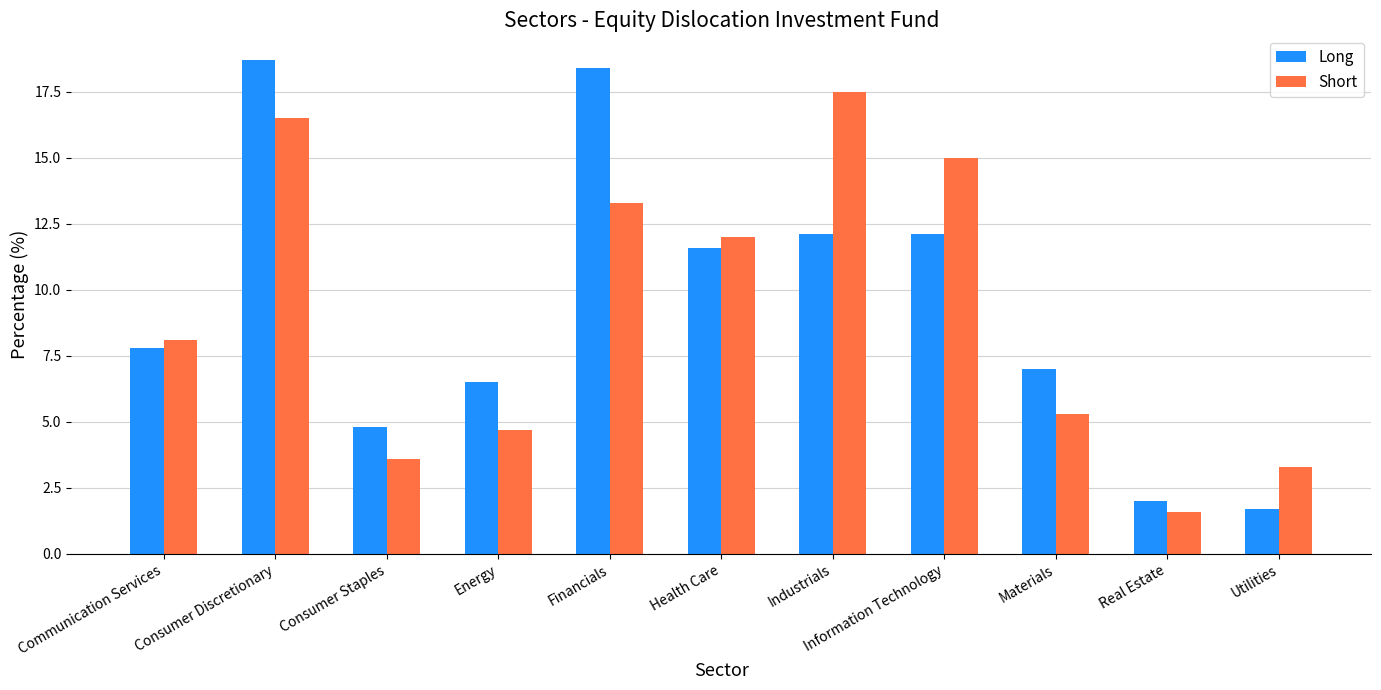

What is the label of the 1st bar from the right?

Utilities